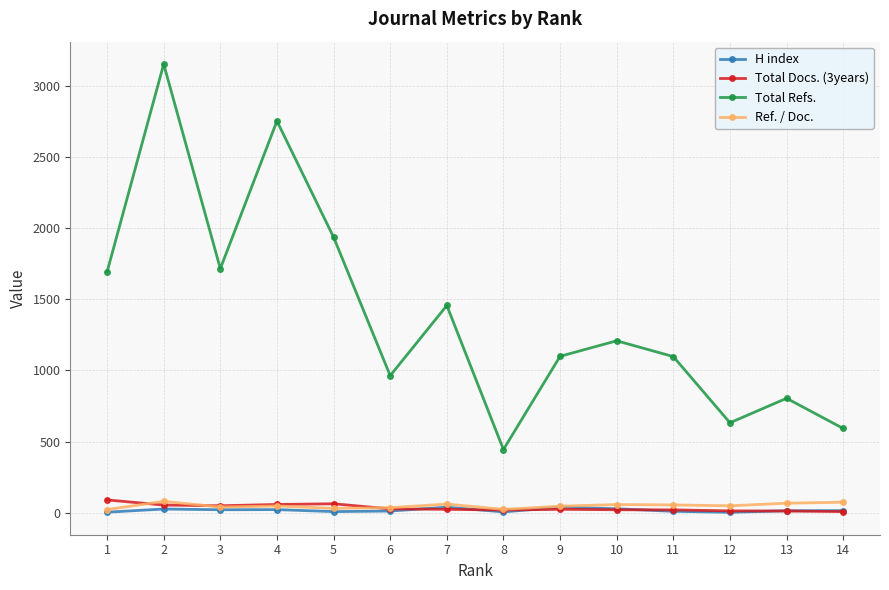

At which label does Total Refs. reach its peak?

2